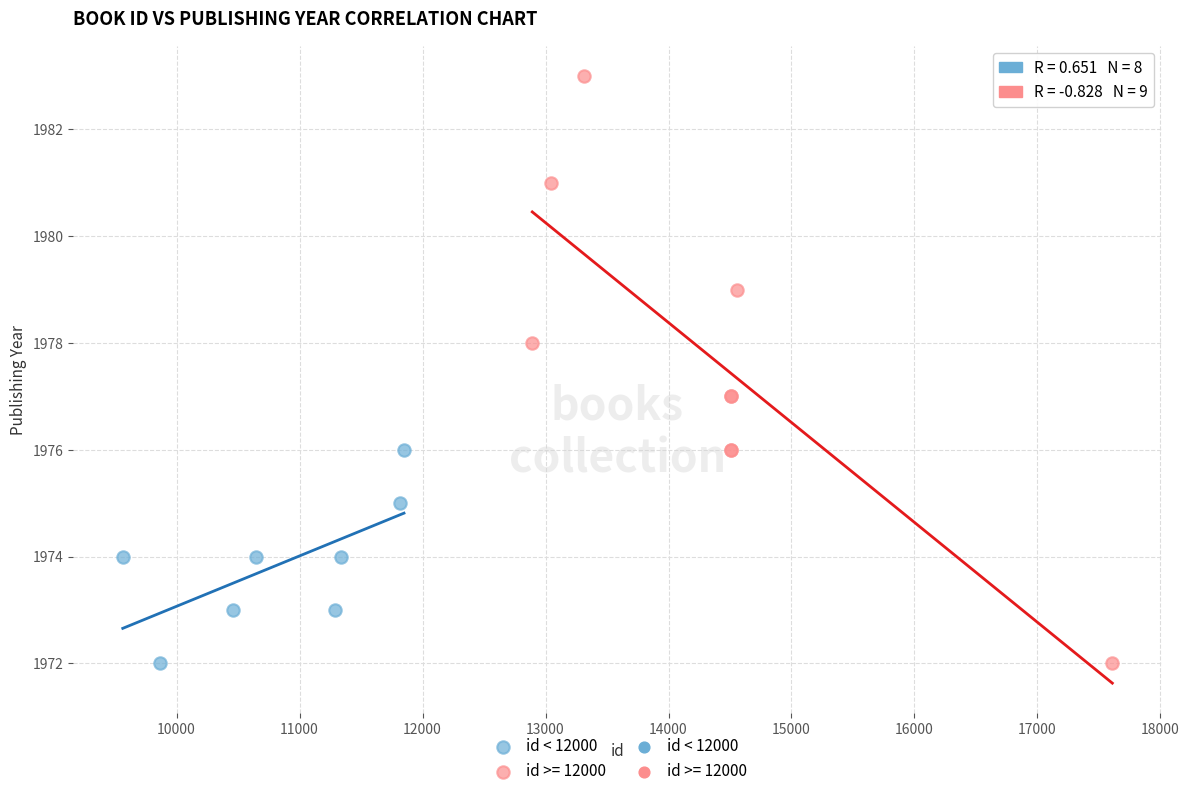

Which series reaches the maximum Y coordinate?

id >= 12000